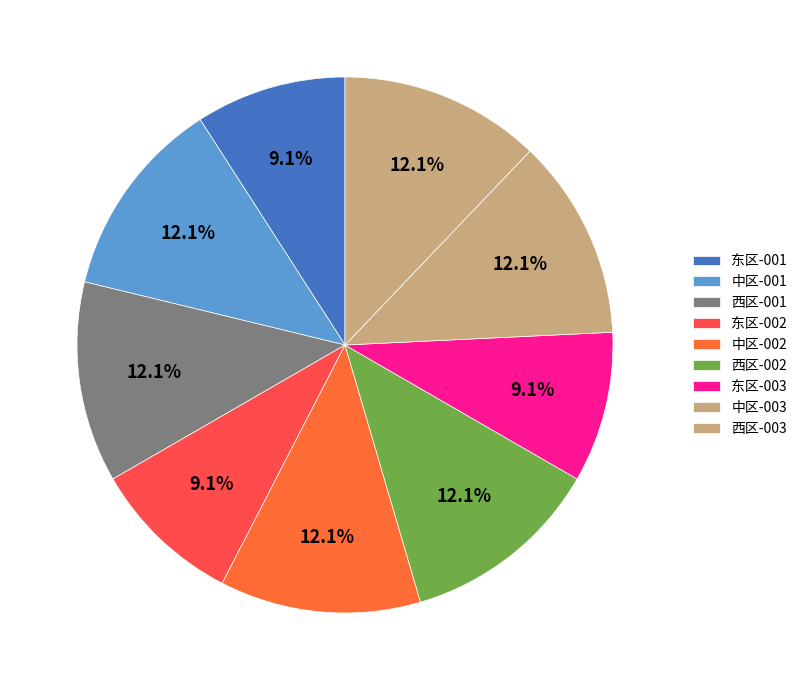

Rank the categories by value from highest to lowest.

中区(CQ22XM12090001), 西区(CQ22XM12090001), 中区(CQ22XM12090002), 西区(CQ22XM12090002), 中区(CQ22XM12090003), 西区(CQ22XM12090003), 东区(CQ22XM12090001), 东区(CQ22XM12090002), 东区(CQ22XM12090003)